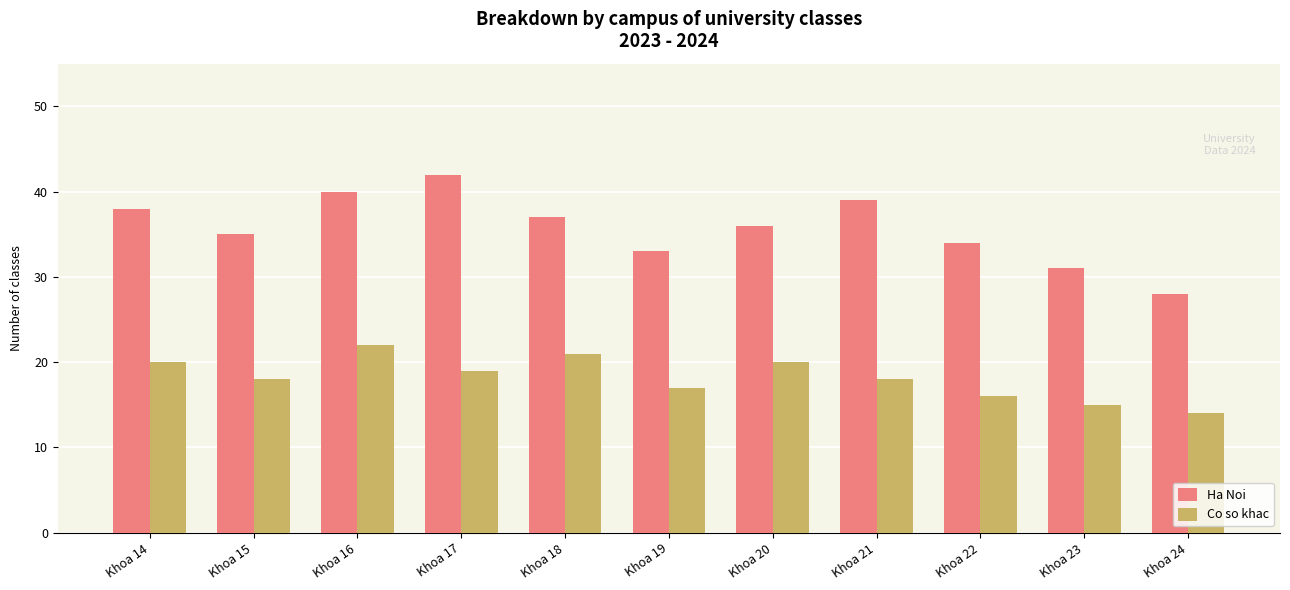

What is the difference between the second highest and minimum values in the Ha Noi series?

12